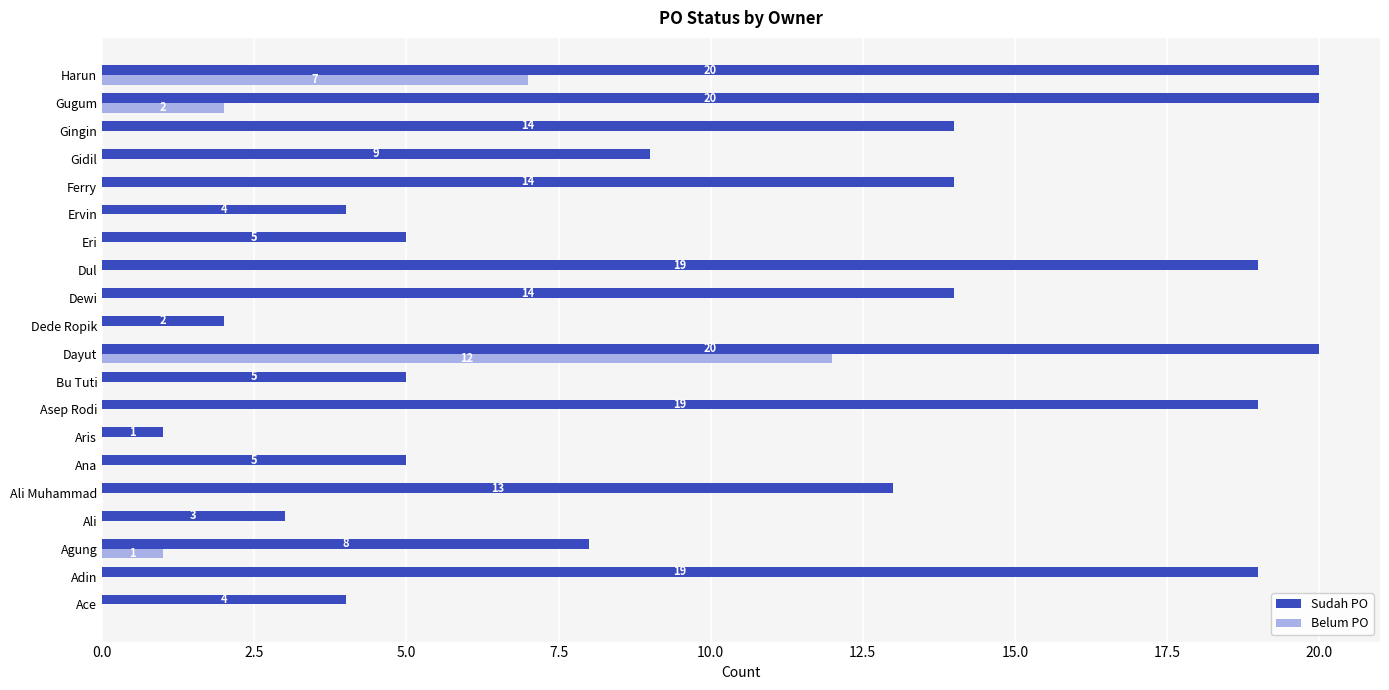

Where is Belum PO nearest to the value 6?

Harun